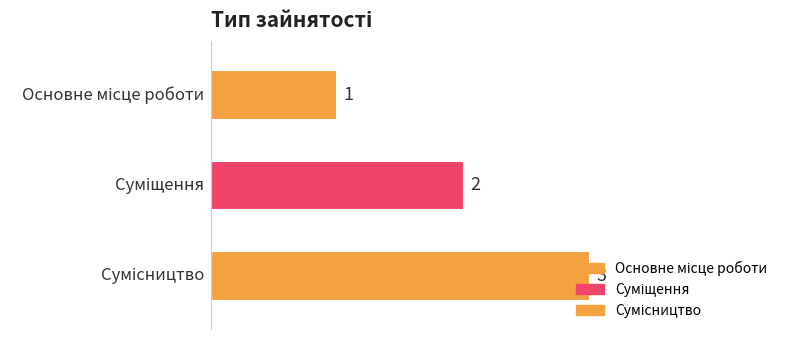

Which label corresponds to the smallest value in the chart?

Основне місце роботи